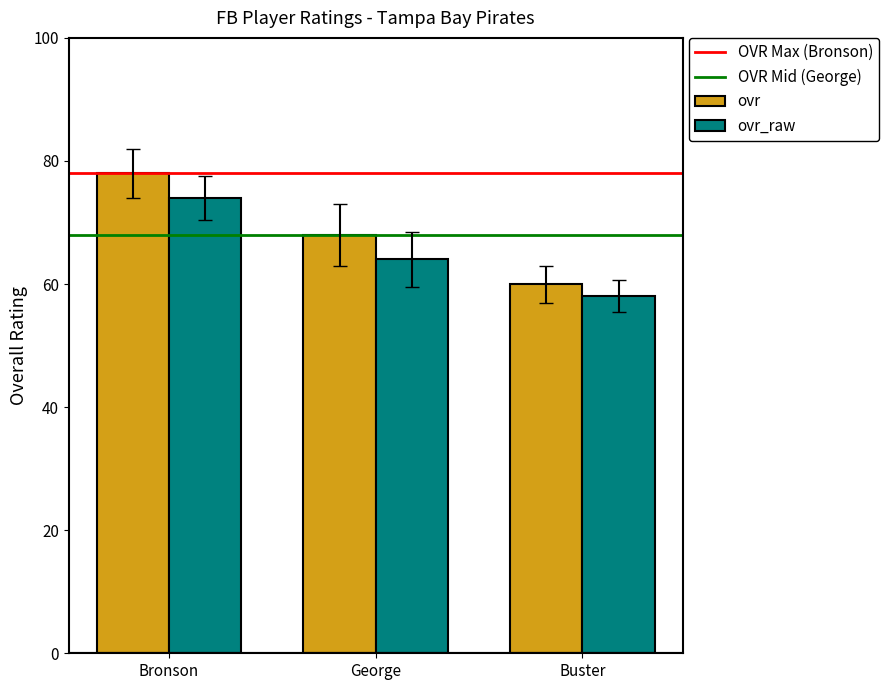

How many ovr values are between 60 and 78?

3